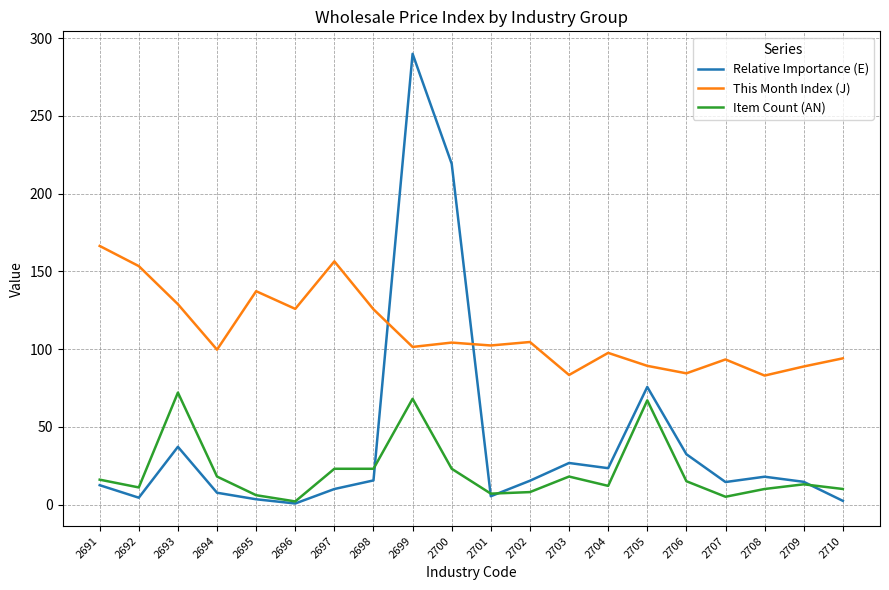

Read the Relative Importance (E) value at 2706.

32.4